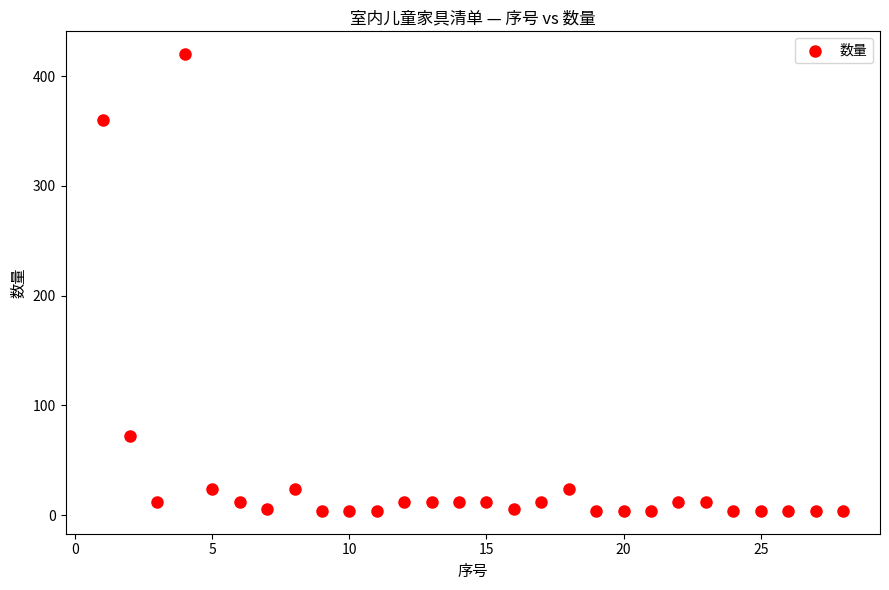

What is the range of X values (max minus min)?

27